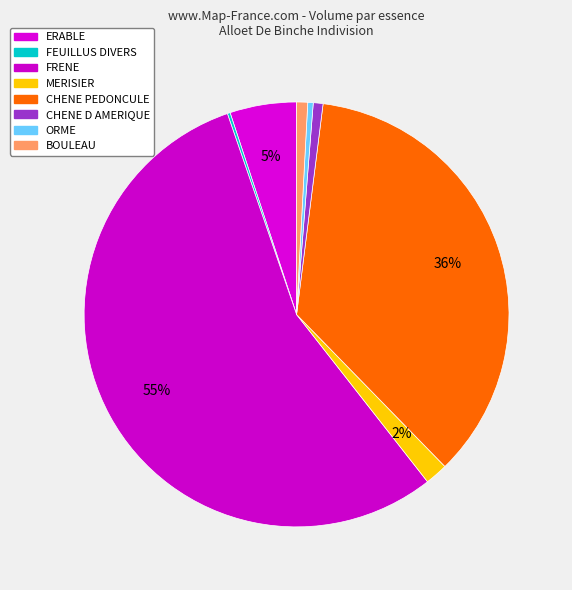

What is the smallest slice in the pie chart?

FEUILLUS DIVERS